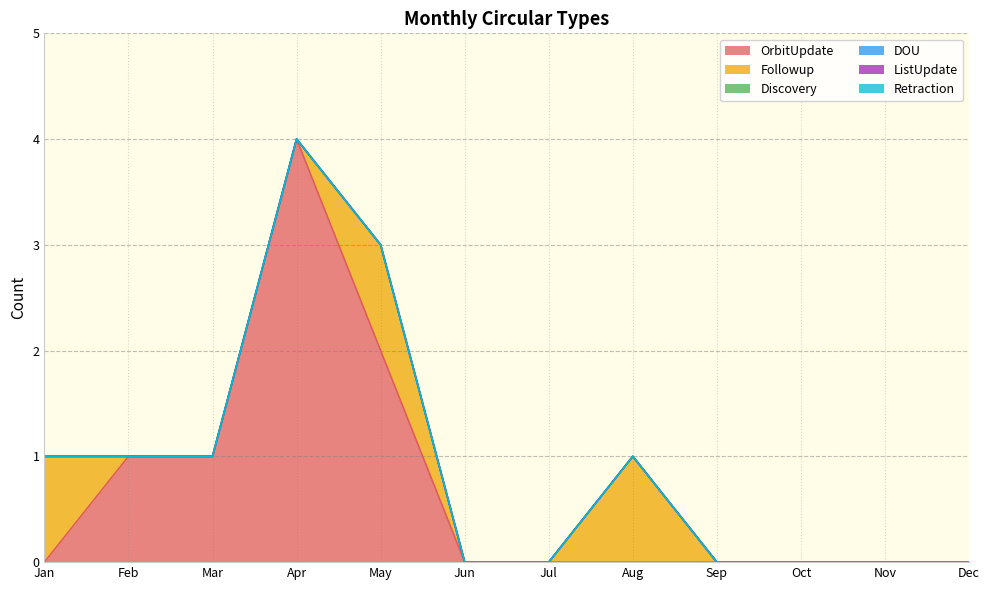

The value of Followup at Jan is 2. True or false?

False